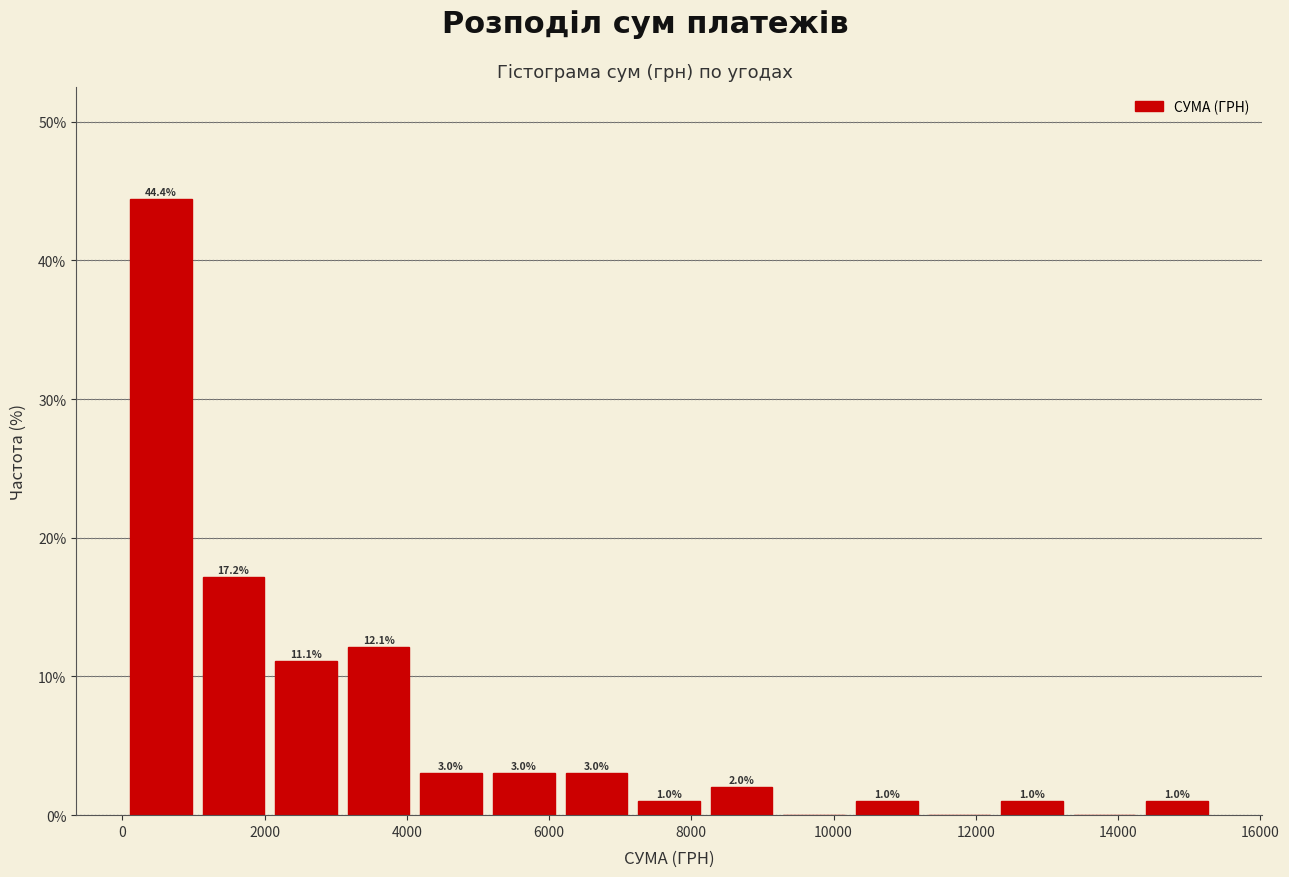

Over which range of the x-axis is the bar tallest?

0 to 1000